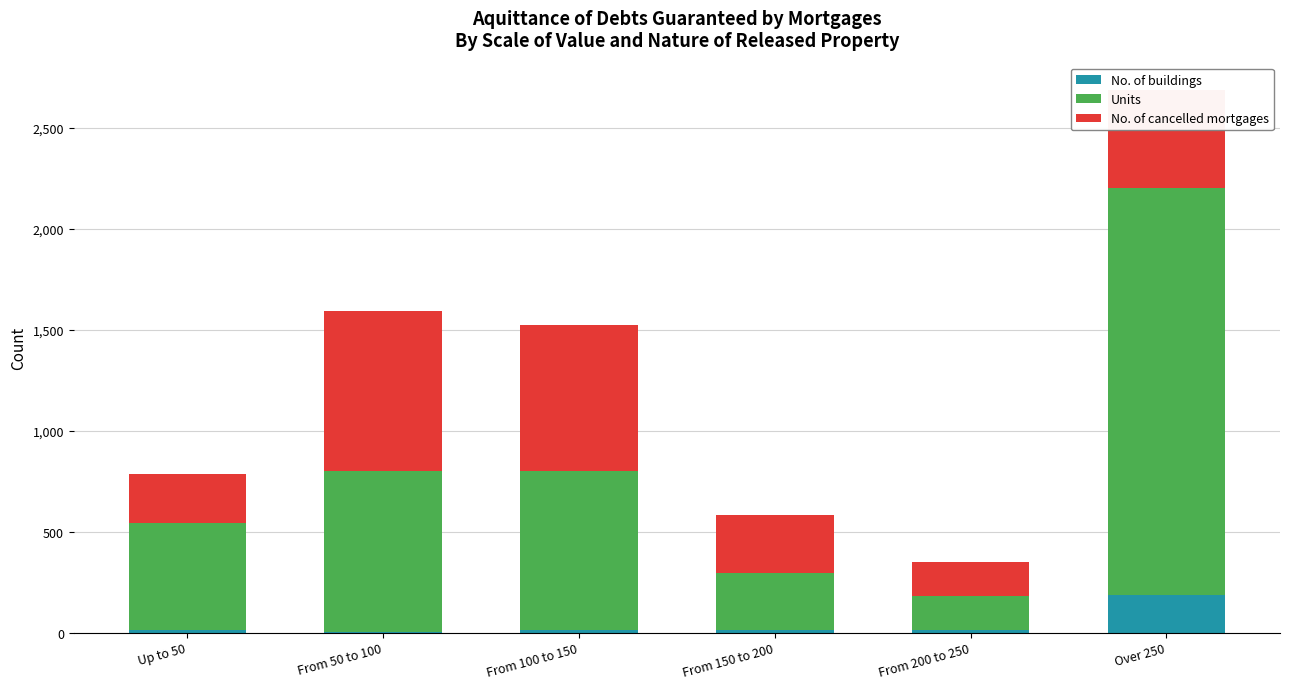

What is the highest value of the No. of buildings series?

187